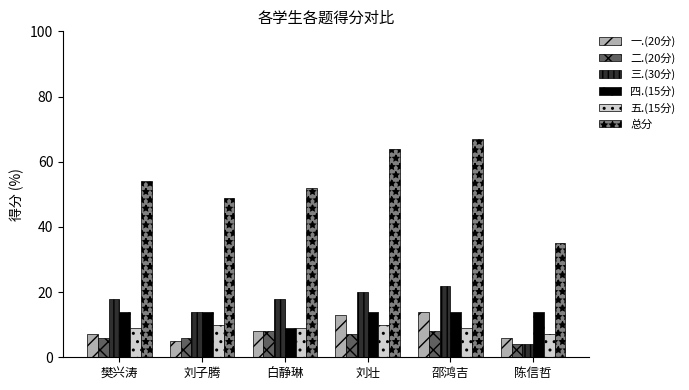

Which series has the largest range (max minus min)?

总分